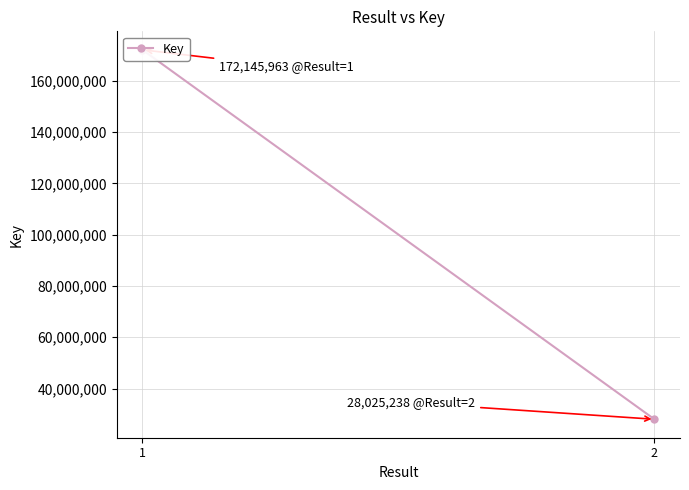

What is the value of the 2nd point from the left?

28025238